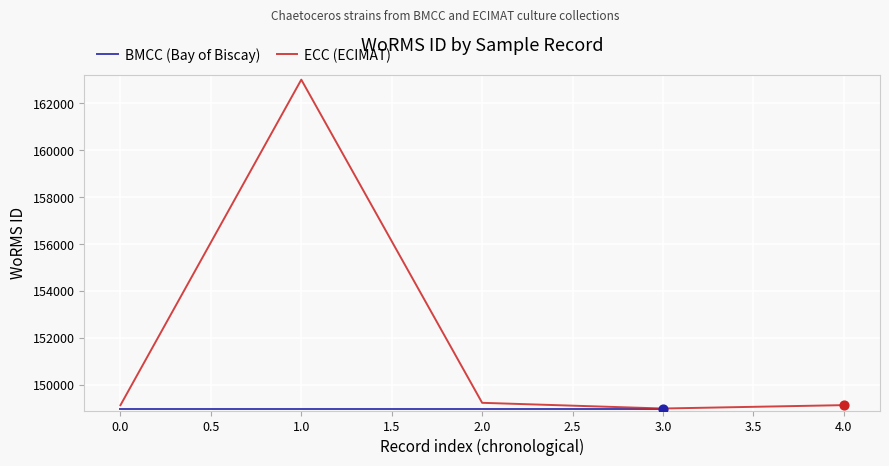

The value of ECC (ECIMAT) at 0.0 is 149126. True or false?

True